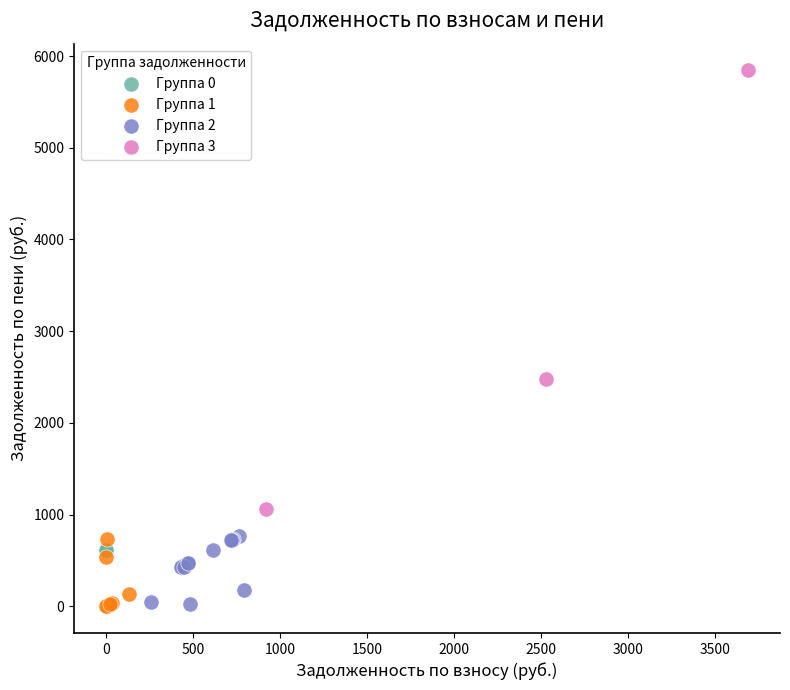

What are all the series names shown in the legend?

Группа 0, Группа 1, Группа 2, Группа 3